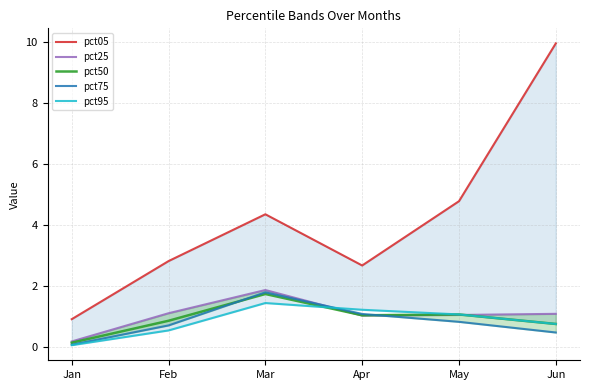

Between Feb and Apr, which is larger?

Feb